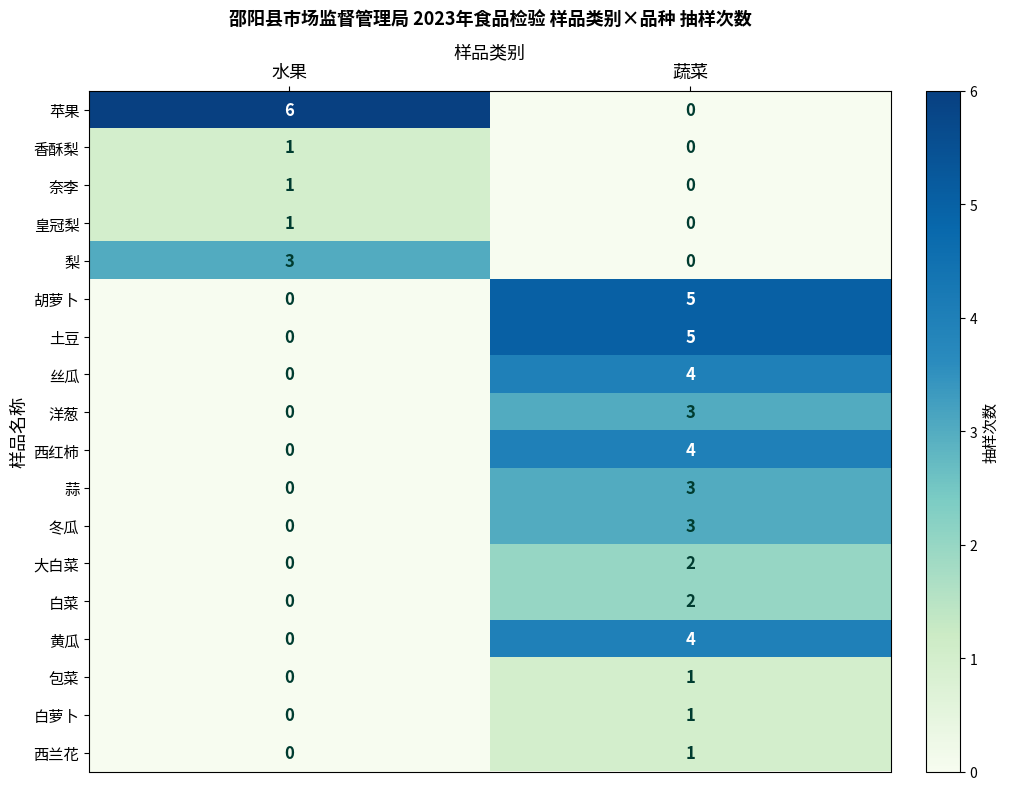

The 白菜 series shows 1 at 蔬菜. True or false?

False